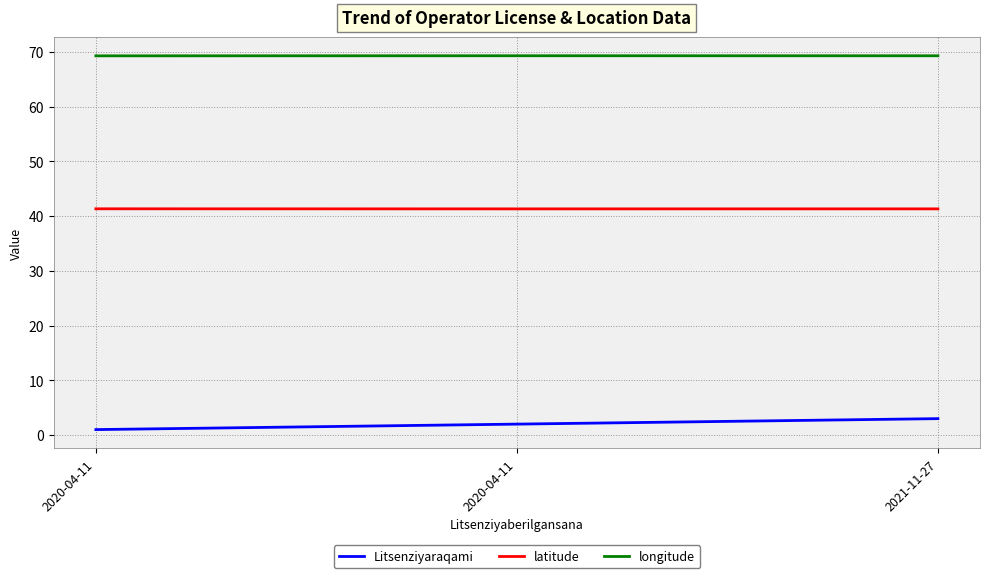

What is the difference between the second highest and minimum values in the Litsenziyaraqami series?

1.0